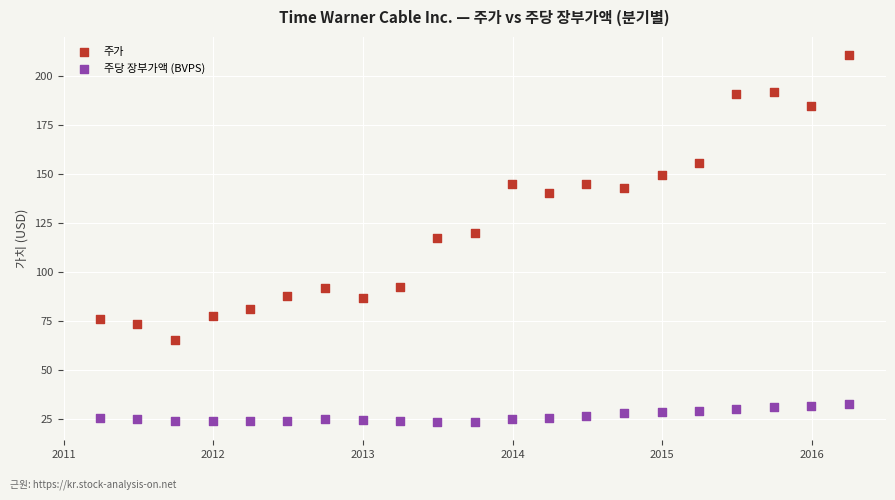

Which series contains the highest Y value?

주가